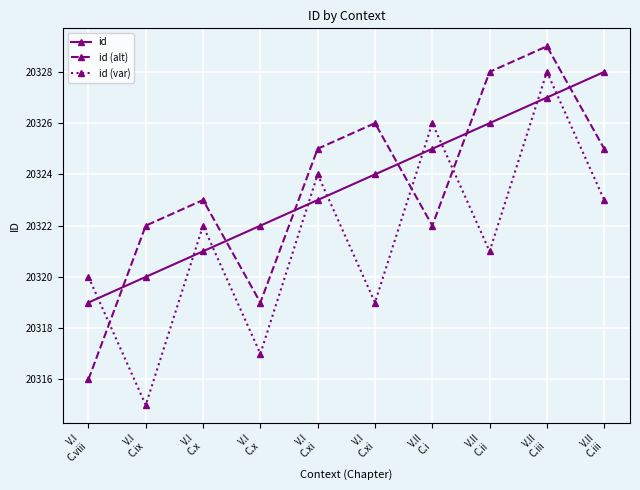

Where do id and id (var) first cross each other?

V.I
C.viii and V.I
C.ix